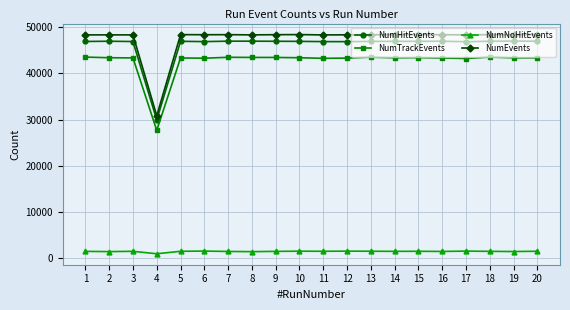

Which series has the largest range (max minus min)?

NumEvents